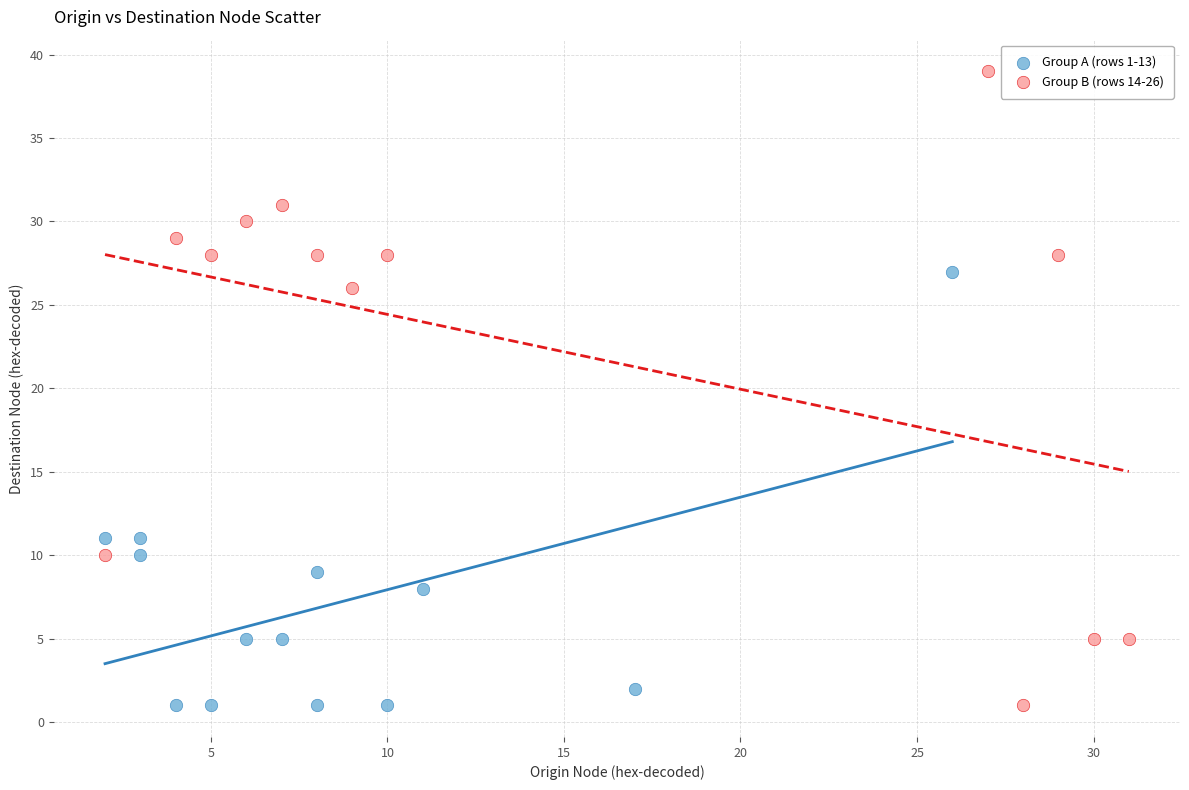

Which series has the widest spread of Y values?

Group B (rows 14-26)